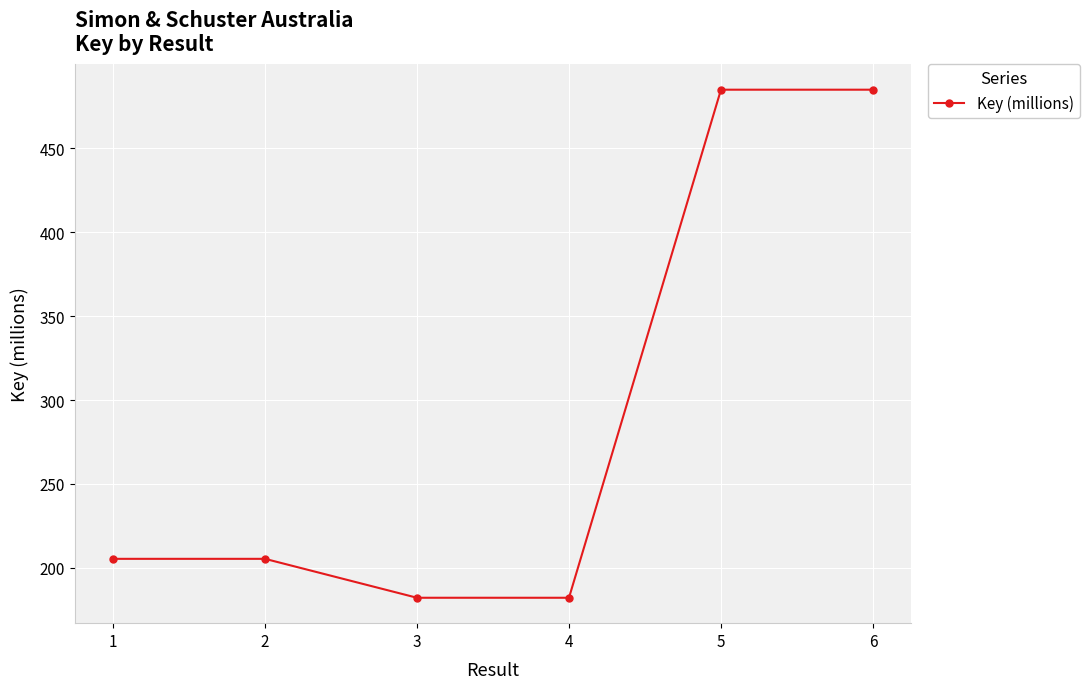

What is the smallest value displayed?

182.2